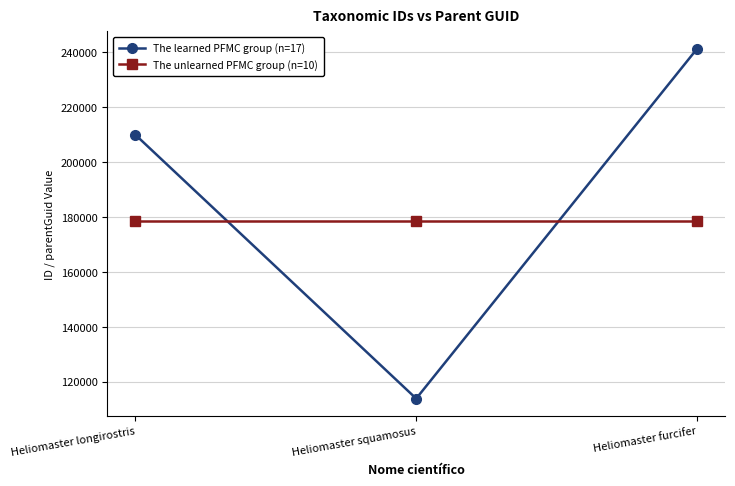

What is the highest value of the The learned PFMC group (n=17) series?

241227